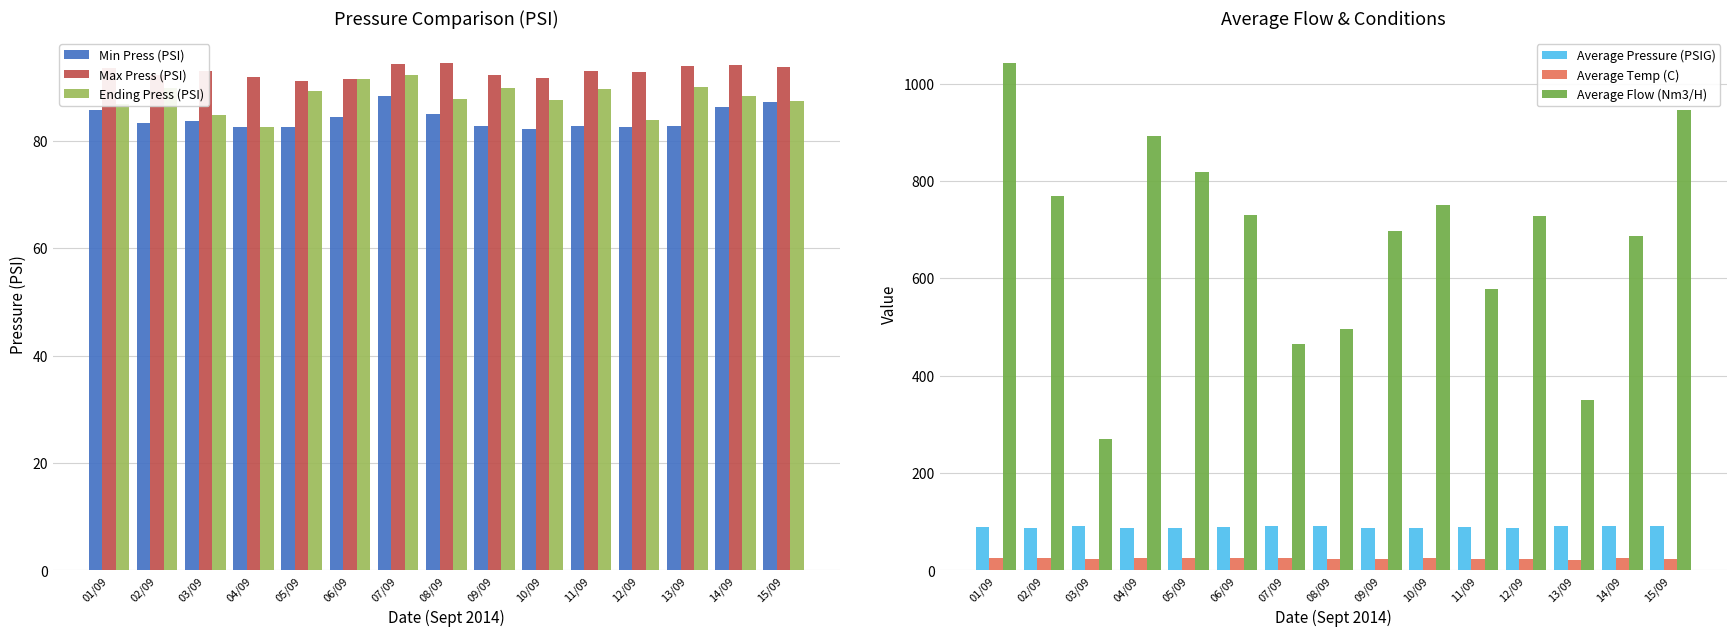

What is the difference between the second highest and minimum values in the Max Press (PSI) series?

3.1